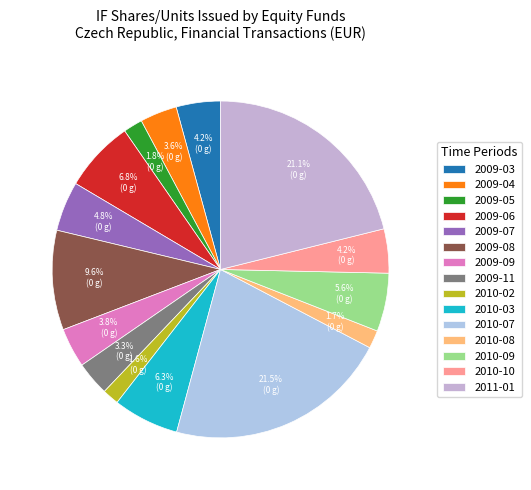

Rank the categories by value from lowest to highest.

2010-02, 2010-08, 2009-05, 2009-11, 2009-04, 2009-09, 2010-10, 2009-03, 2009-07, 2010-09, 2010-03, 2009-06, 2009-08, 2011-01, 2010-07